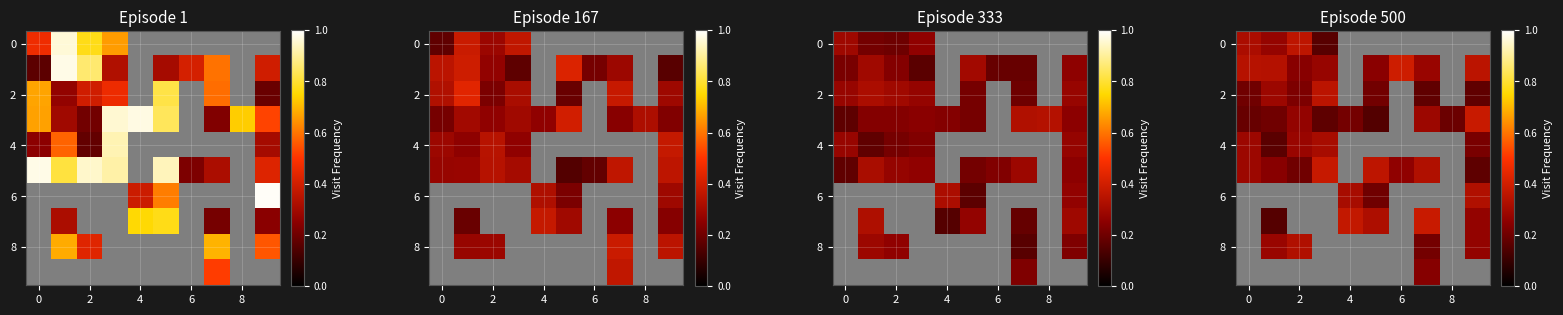

What is the difference between the maximum and minimum values in the row_0 series?

0.2